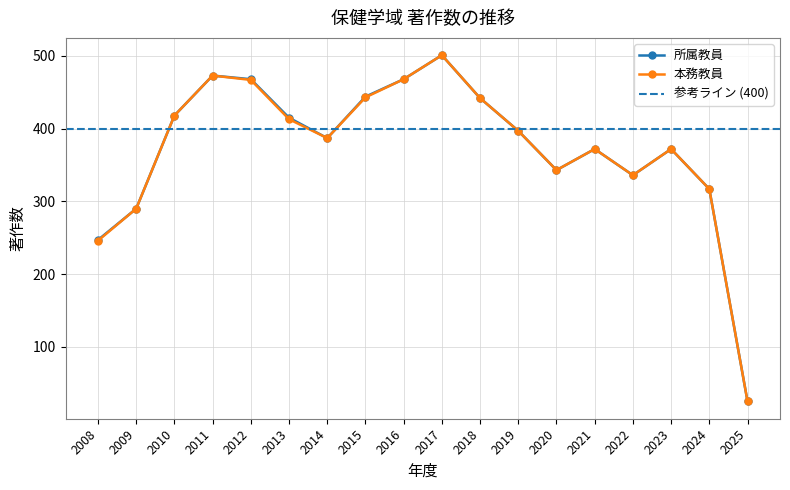

How many data points in 所属教員 are above 397?

8